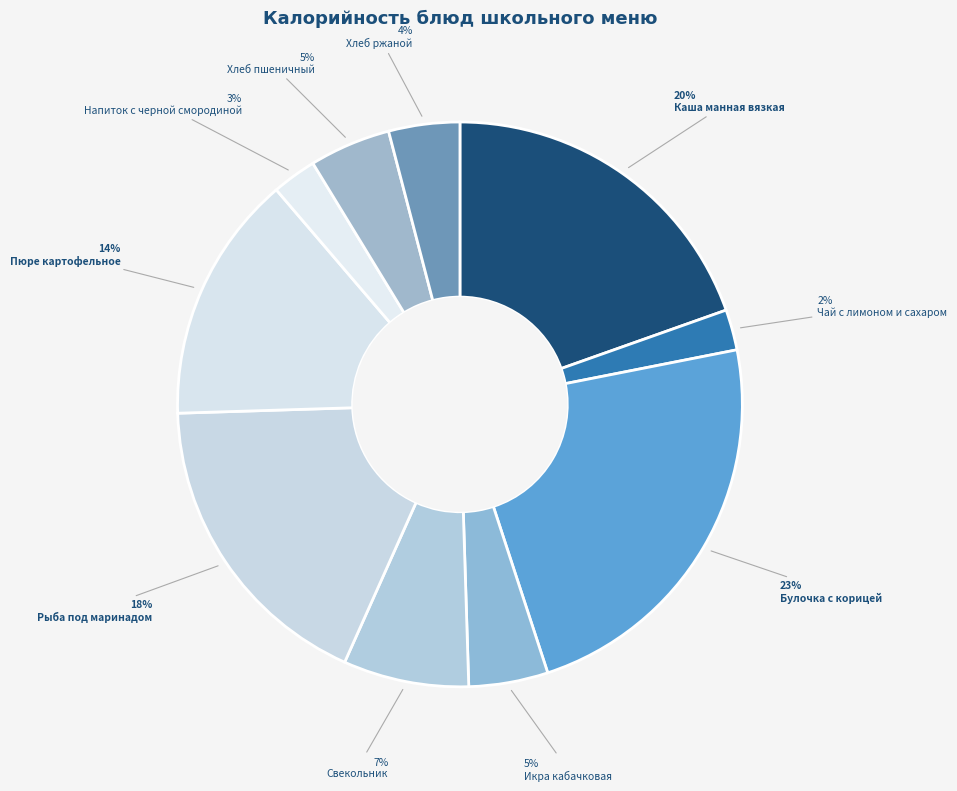

The Хлеб пшеничный slice represents 19% of the pie. True or false?

False